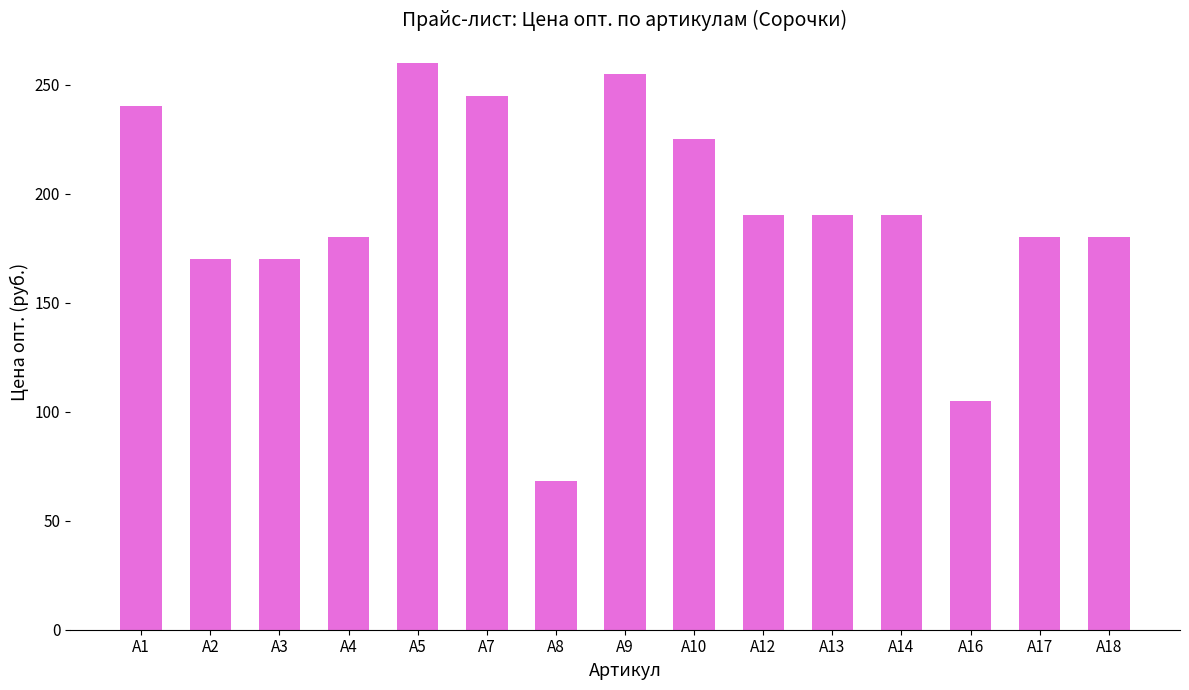

Does the chart contain any negative values?

No